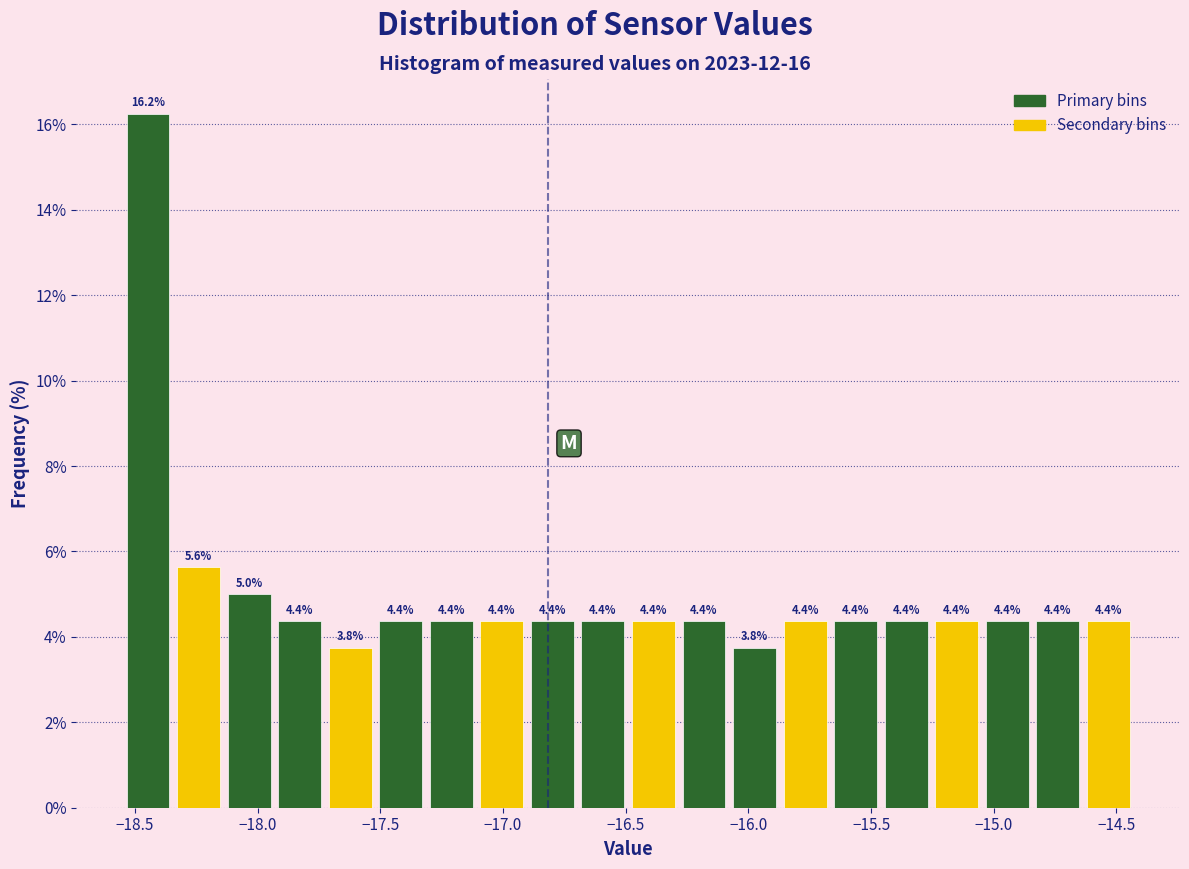

Reading left to right, list every bar in this chart as the range it spans on the x-axis followed by its height. The bar edges are not printed on the chart, so give them approximately, as read against the axis.

-18.55 to -18.35: 16.2
-18.35 to -18.15: 5.6
-18.15 to -17.95: 5.0
-17.95 to -17.75: 4.4
-17.75 to -17.50: 3.8
-17.50 to -17.30: 4.4
-17.30 to -17.10: 4.4
-17.10 to -16.90: 4.4
-16.90 to -16.70: 4.4
-16.70 to -16.50: 4.4
-16.50 to -16.30: 4.4
-16.30 to -16.10: 4.4
-16.10 to -15.85: 3.8
-15.85 to -15.65: 4.4
-15.65 to -15.45: 4.4
-15.45 to -15.25: 4.4
-15.25 to -15.05: 4.4
-15.05 to -14.85: 4.4
-14.85 to -14.65: 4.4
-14.65 to -14.45: 4.4